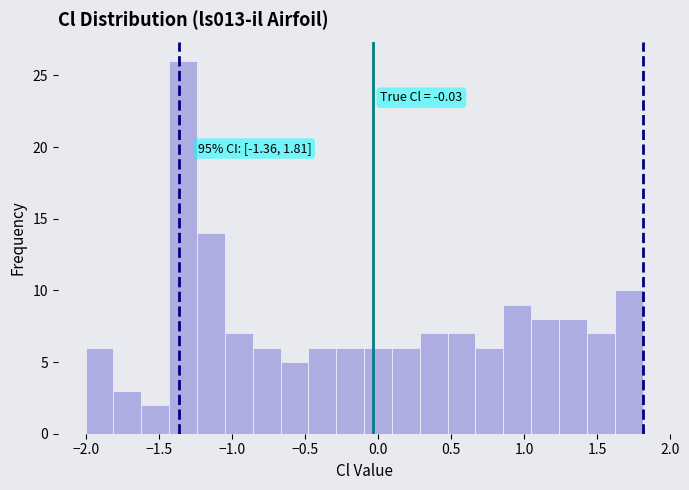

Around what value on the x-axis is the tallest bar? Give the approximate position of its centre, as read against the axis.

-1.35